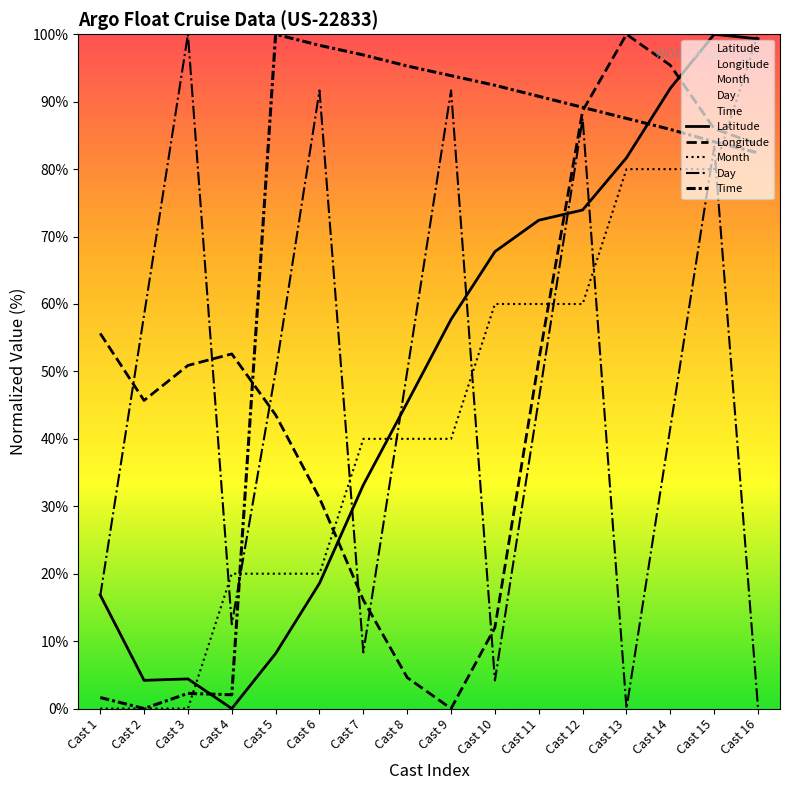

Which category has the highest value across all series?

Cast 15